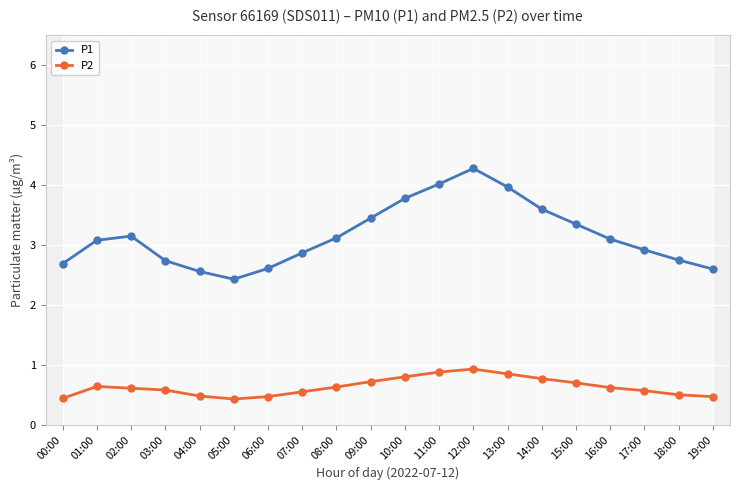

At 15:00, list the series in order from smallest to largest.

P2, P1